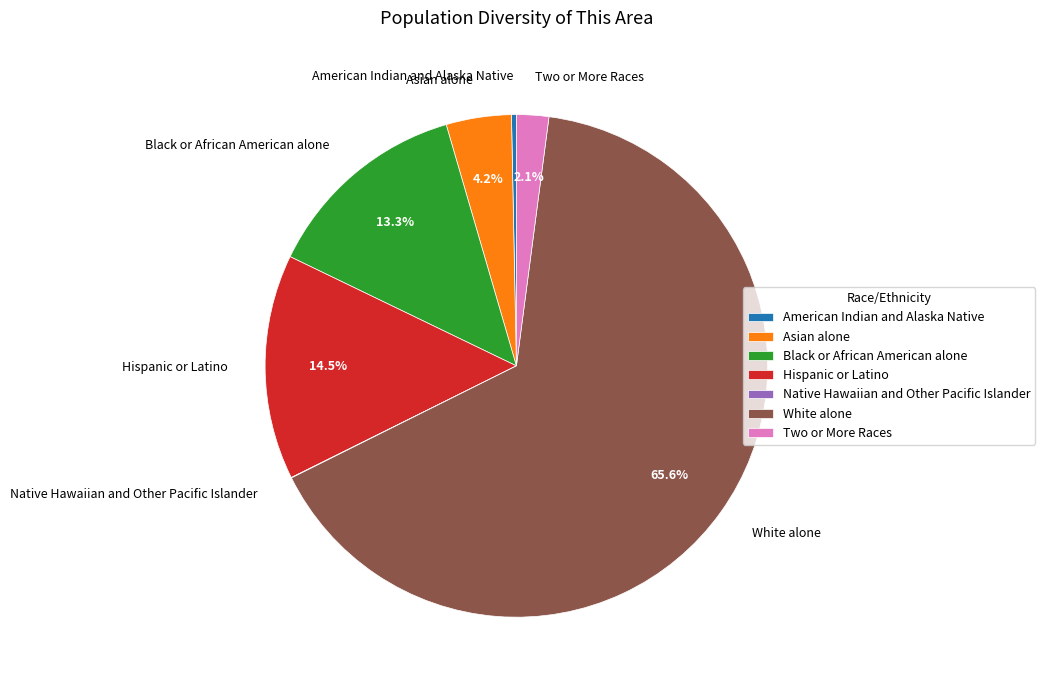

How much of the chart is everything except Two or More Races?

97.9%